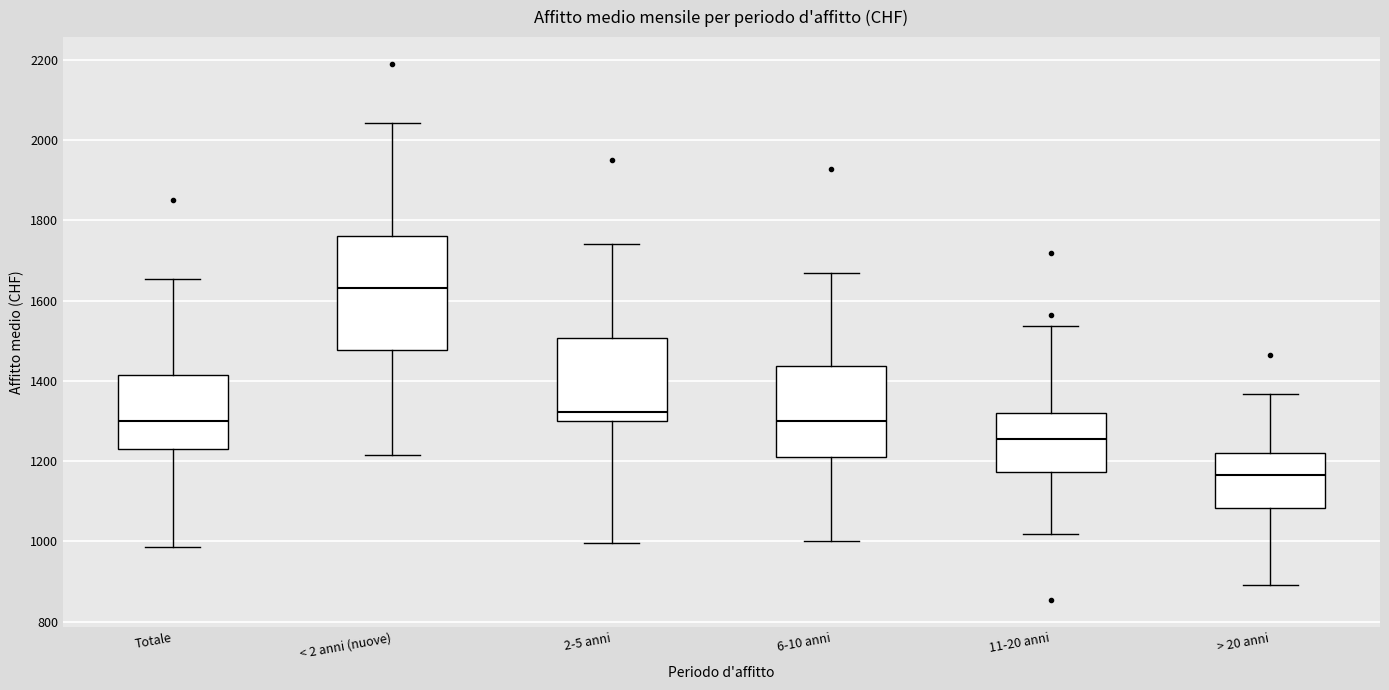

Where is the lower edge of the box for 6-10 anni on the y-axis? The values are not printed on the chart, so give them approximately, as read against the axis.

1200